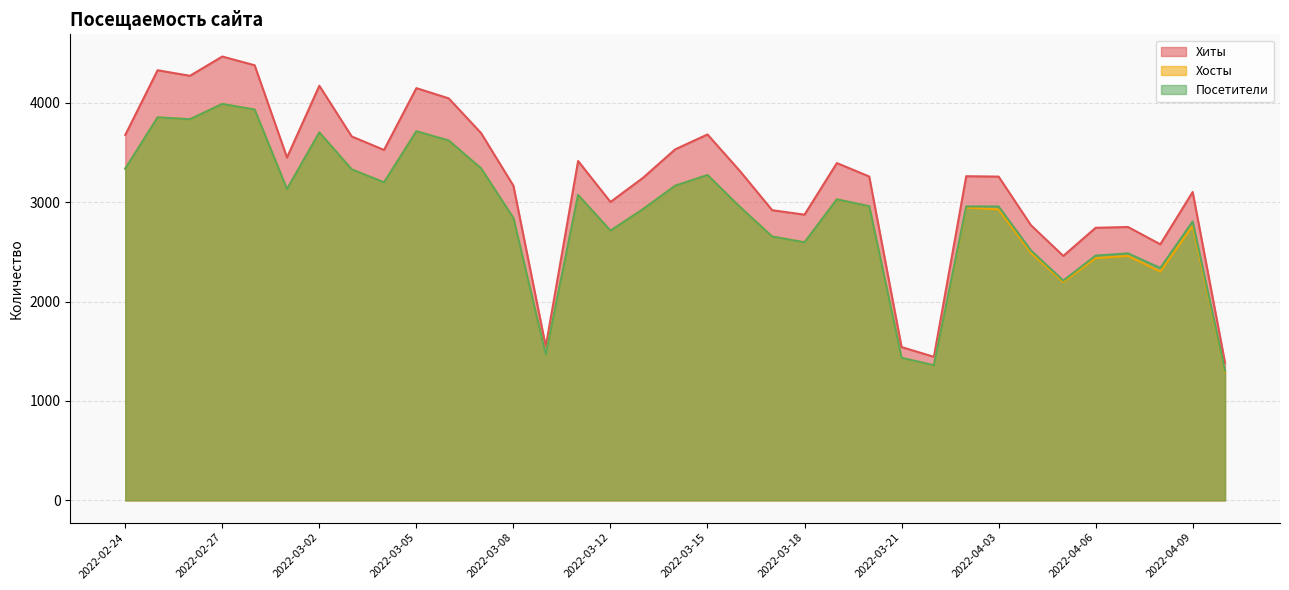

At which label does Посетители reach its minimum?

2022-04-10